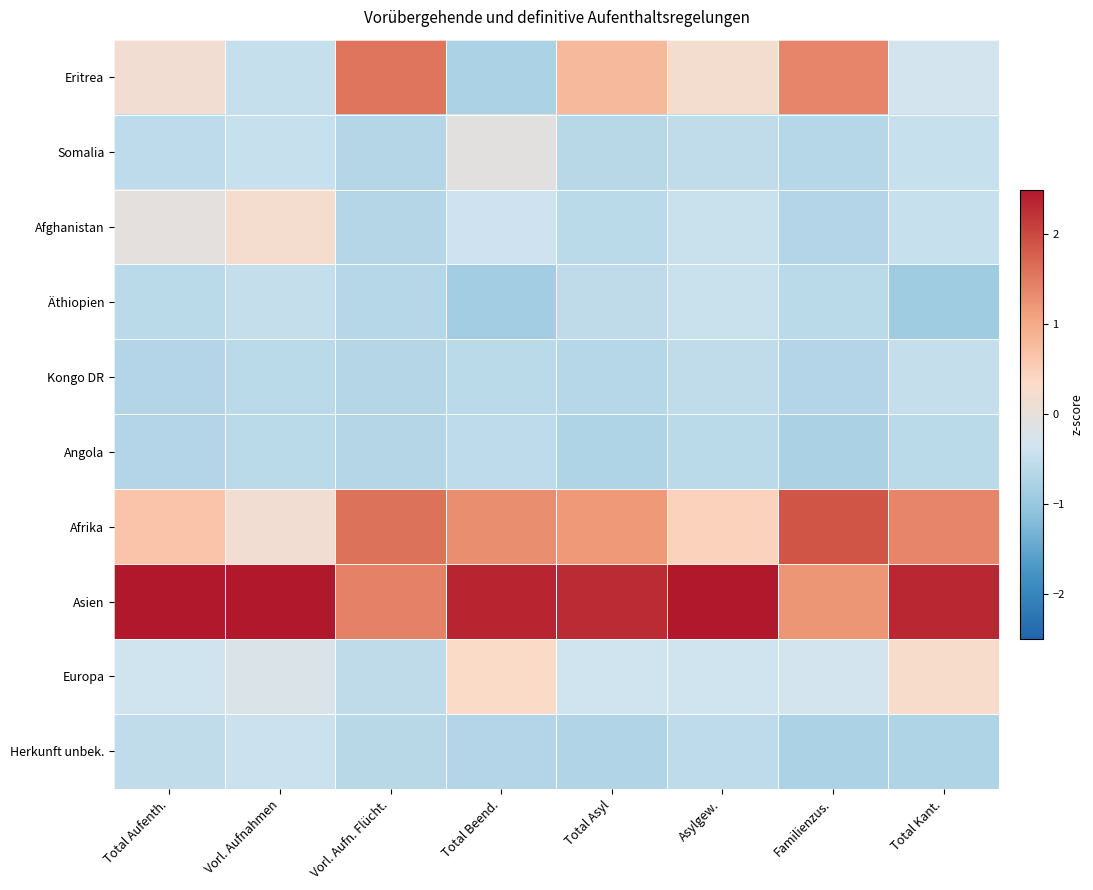

At how many categories does at least one series exceed 1?

8